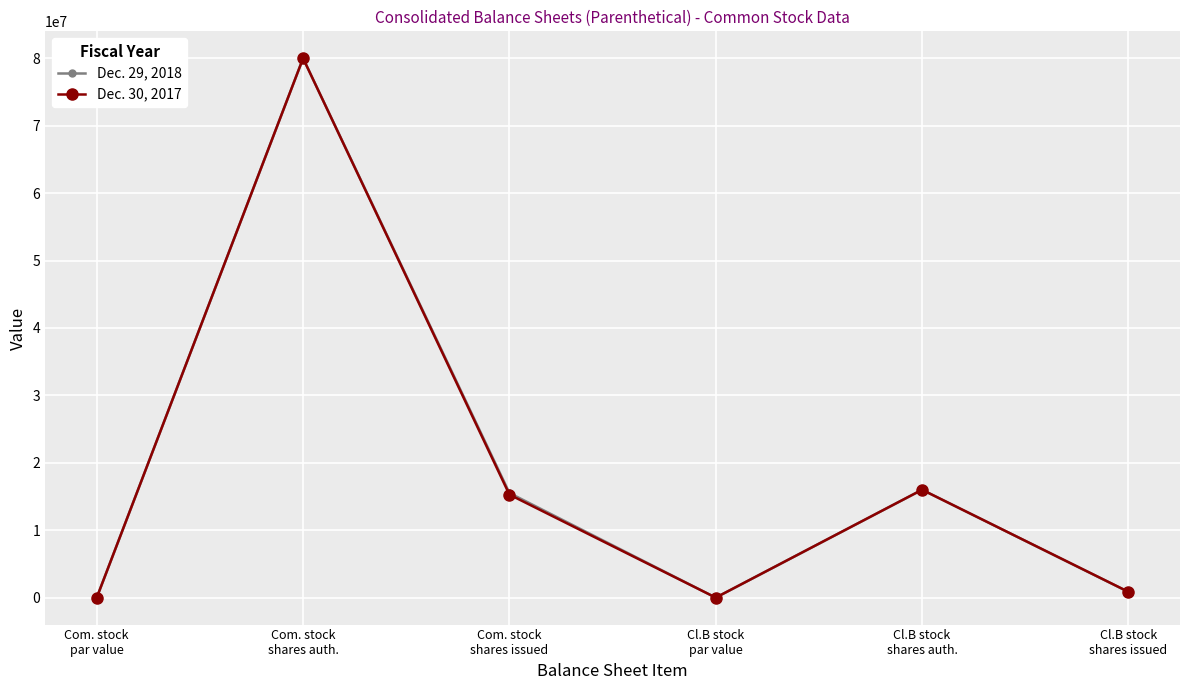

Which category has the lowest value across all series?

Com. stock
par value